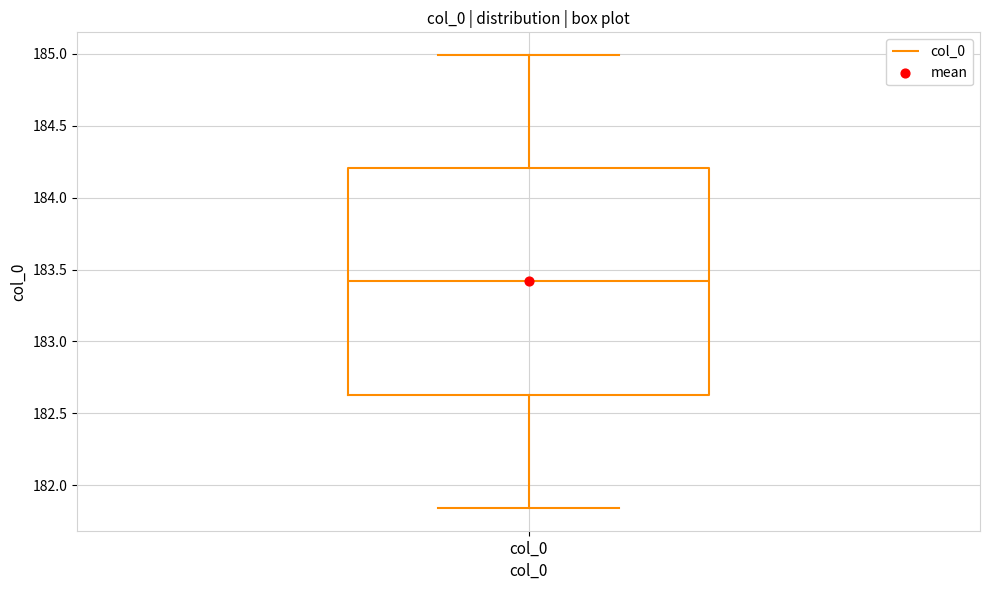

Transcribe this box plot: give where the median line is, the range the box spans, and where the two whiskers end, as read against the y-axis. The values are not printed on the chart, so give them approximately, as read against the axis.

median 183.40, box 182.65 to 184.20, whiskers 181.85 to 185.00